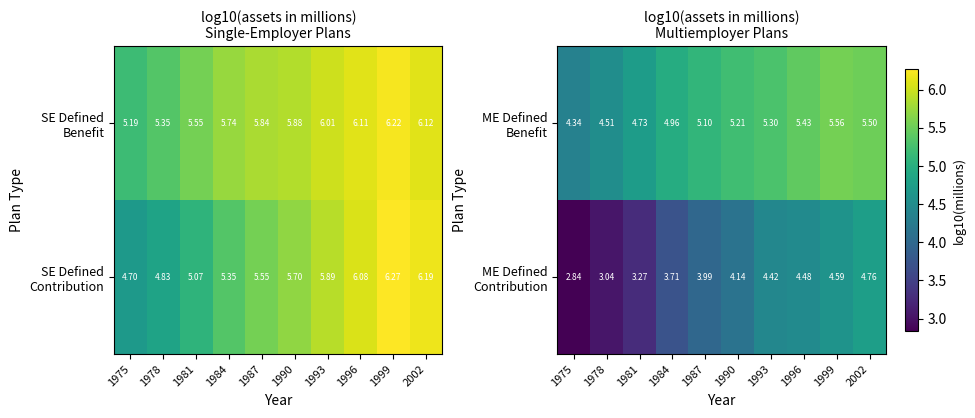

The value of ME Defined Contribution at 1993 is 4.4. True or false?

True